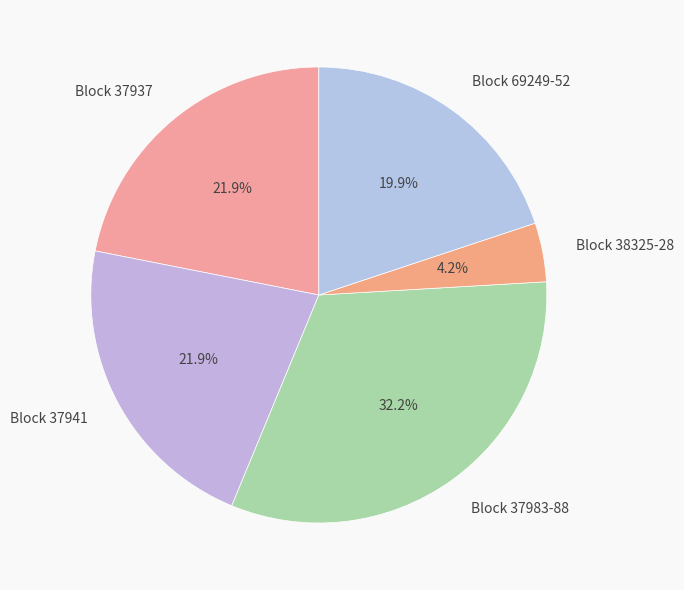

Count the number of slices in the pie.

5